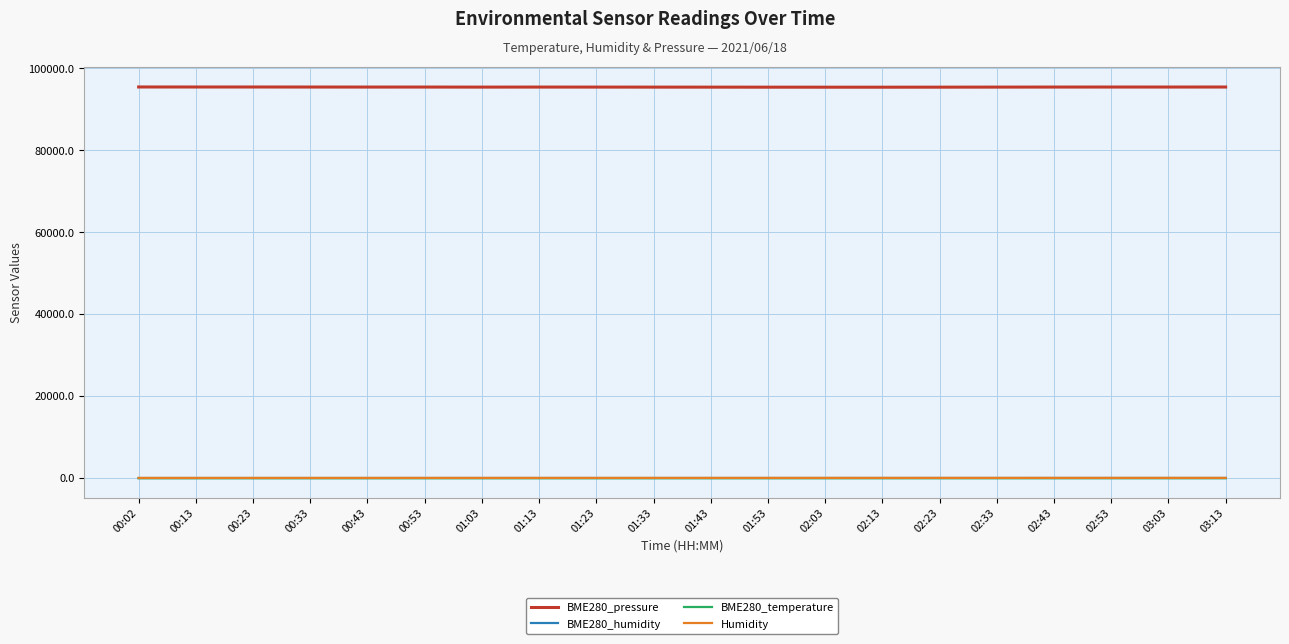

True or false: BME280_humidity and BME280_pressure cross at least once.

False